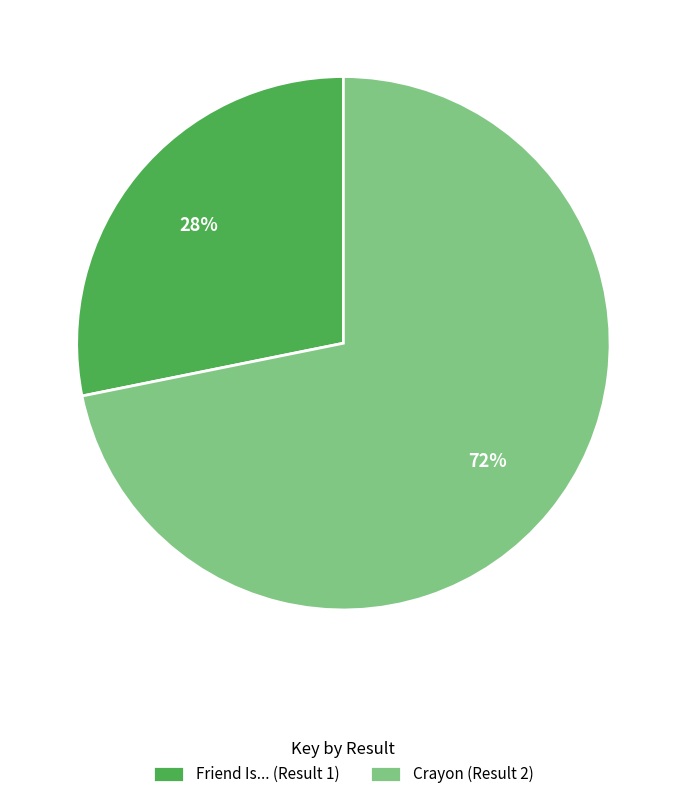

To the nearest percent, what is the difference between the Friend Is... (Result 1) and Crayon (Result 2) slice percentages?

44%